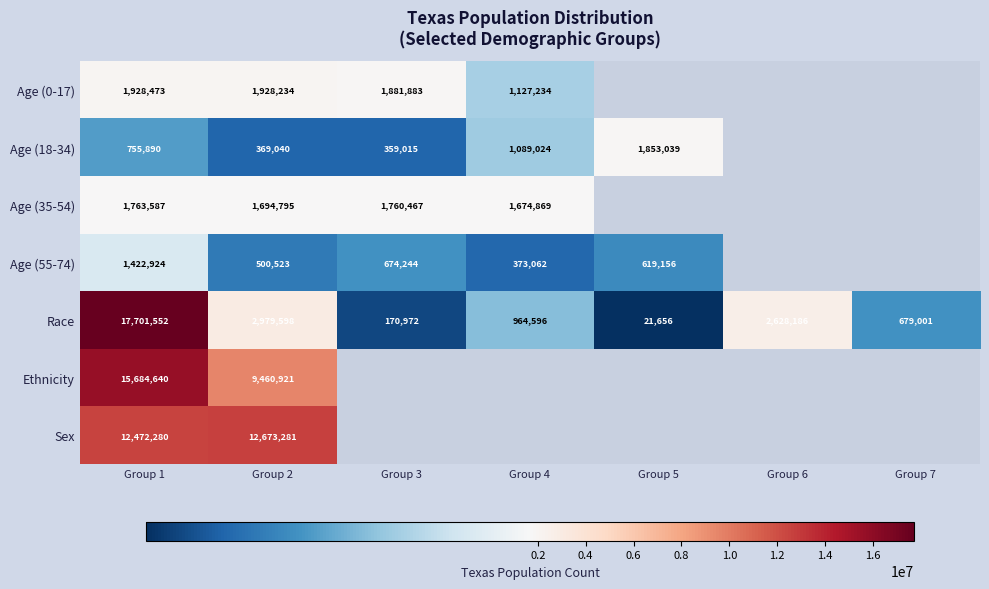

The value of Race at Group 4 is 964596. True or false?

True